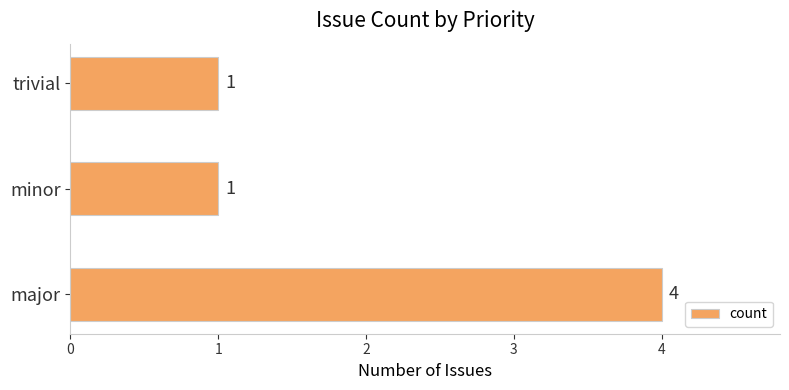

Does the chart contain any negative values?

No